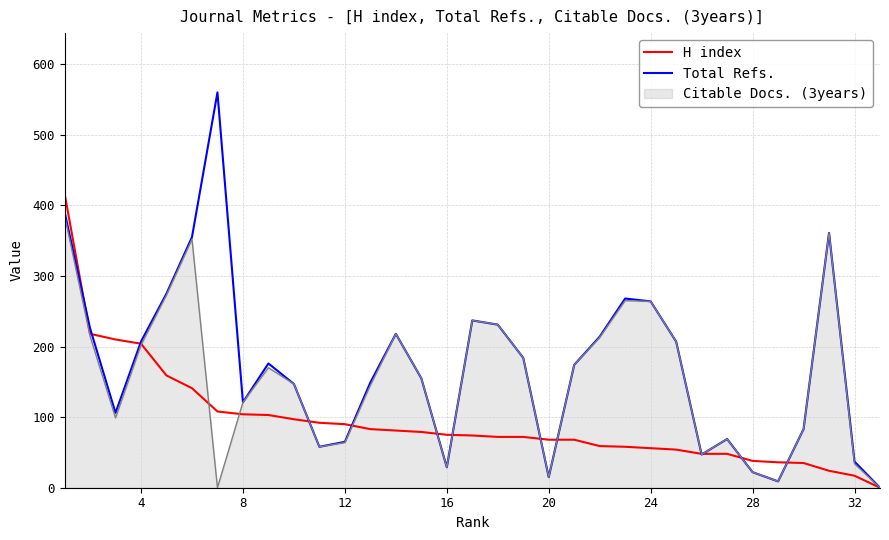

List the series in order of their overall mean, lowest first.

H index, Citable Docs. (3years), Total Refs.